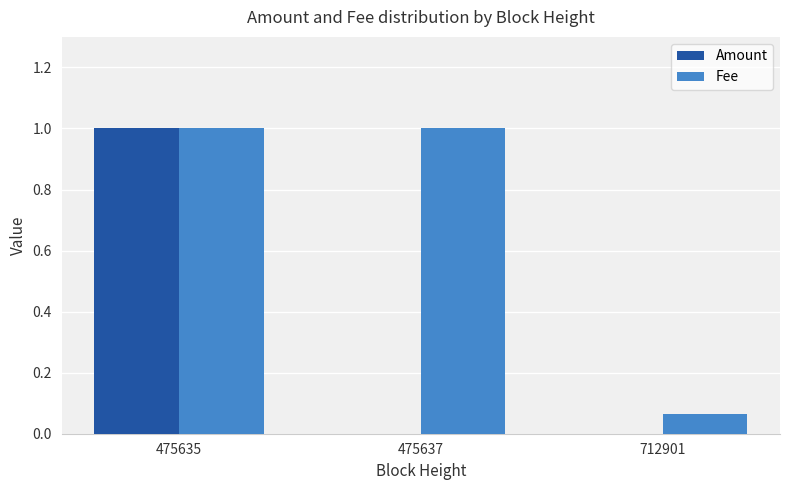

Which series has the largest total across all categories?

Fee